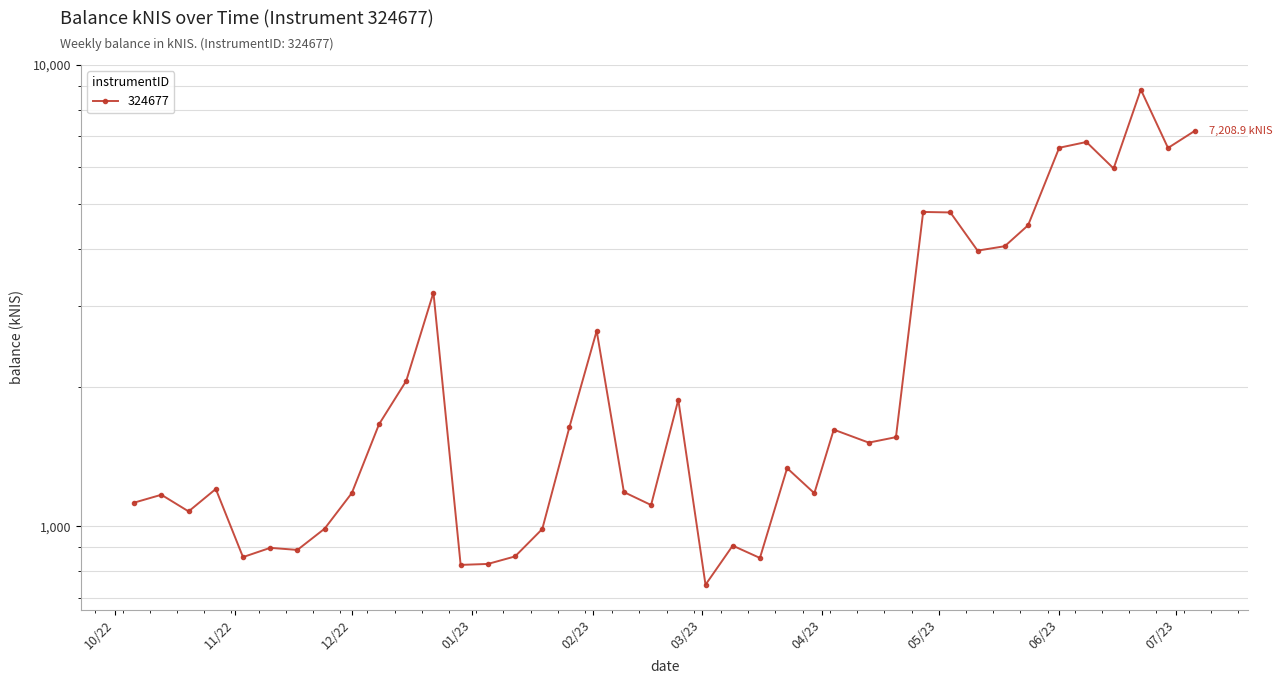

Which category has the lowest value across all series?

2023-03-02